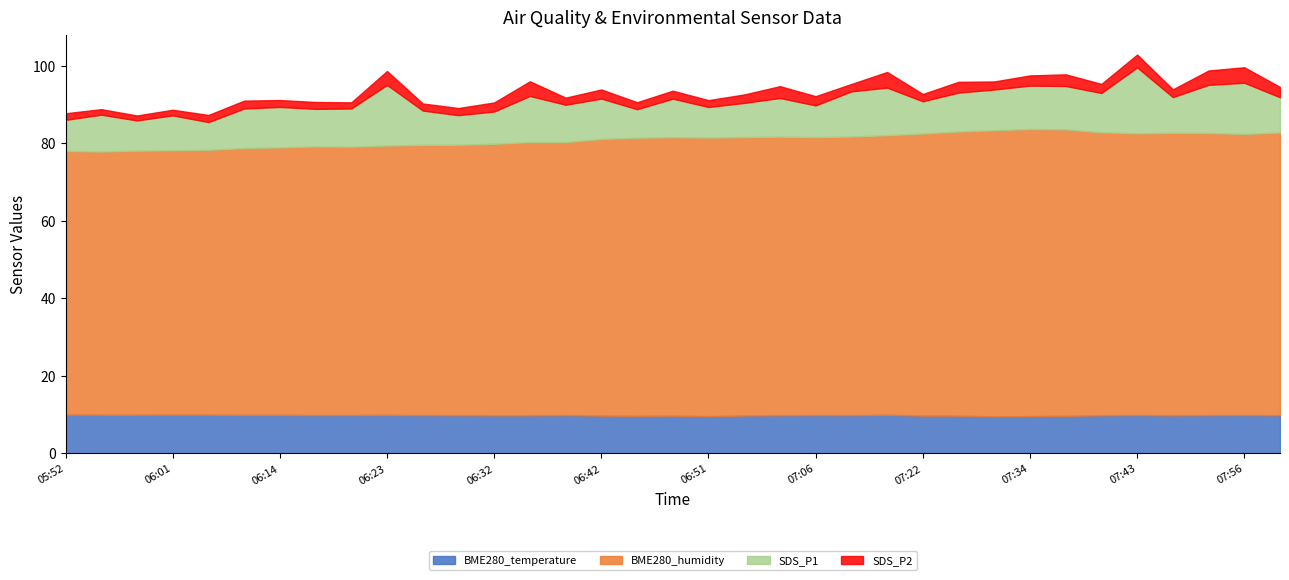

Where does the BME280_humidity series first go above 71?

06:42